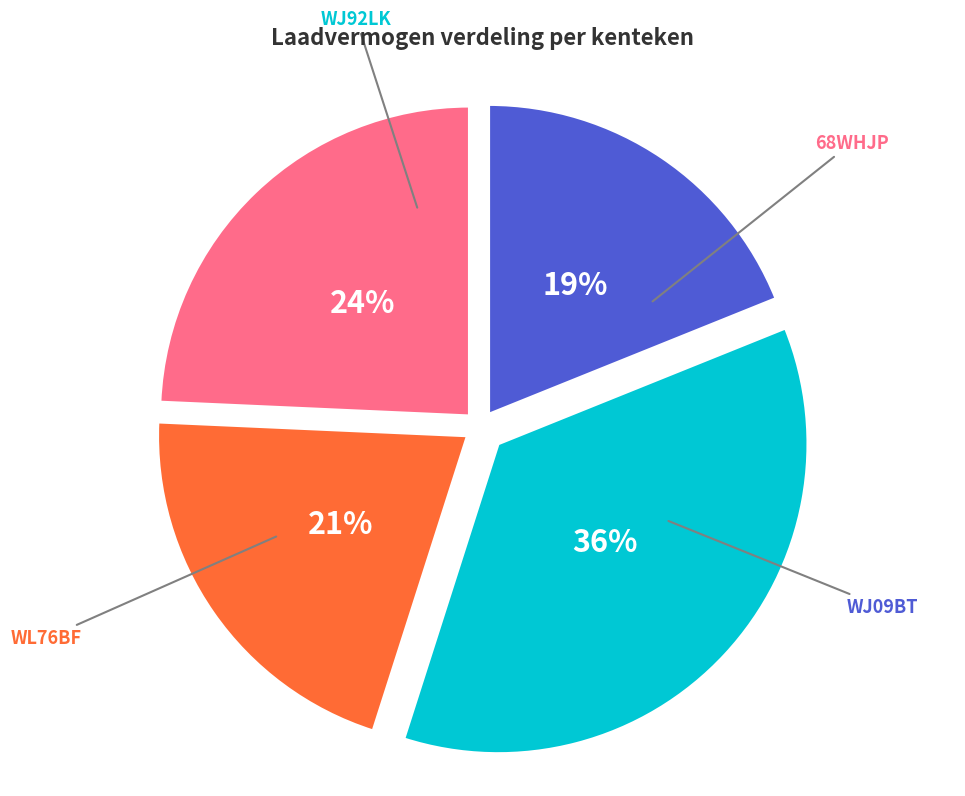

Count the number of slices in the pie.

4